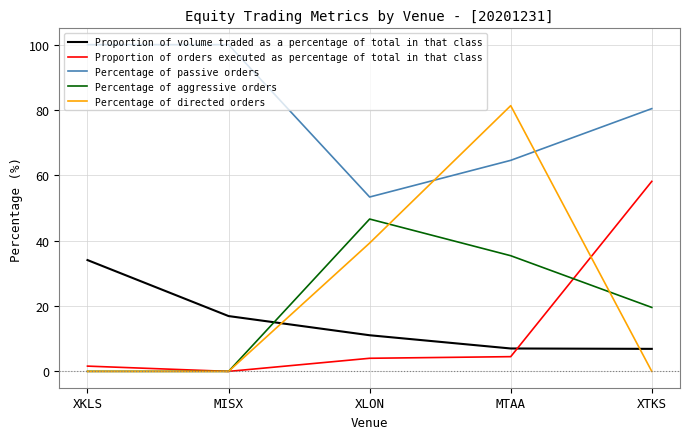

What is the spread (max minus min) of values at MTAA?

76.8